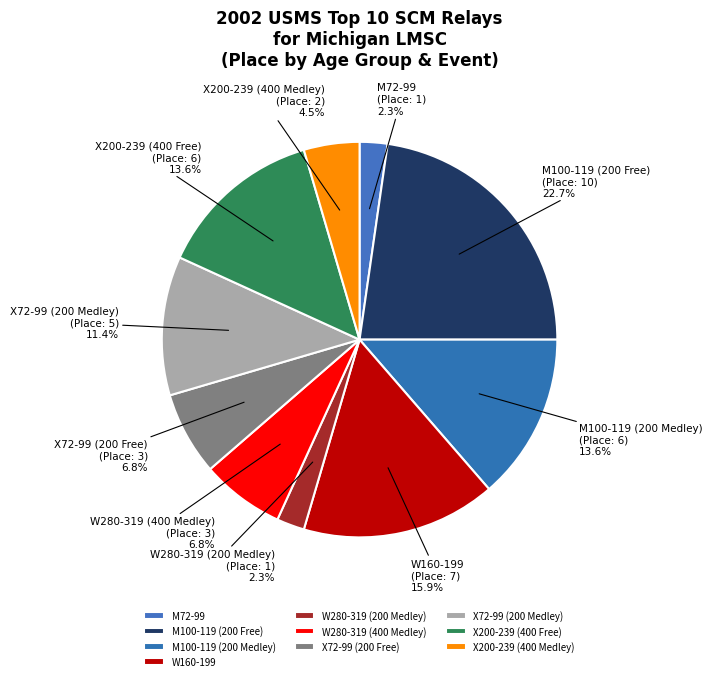

How many slices are in this pie chart?

10